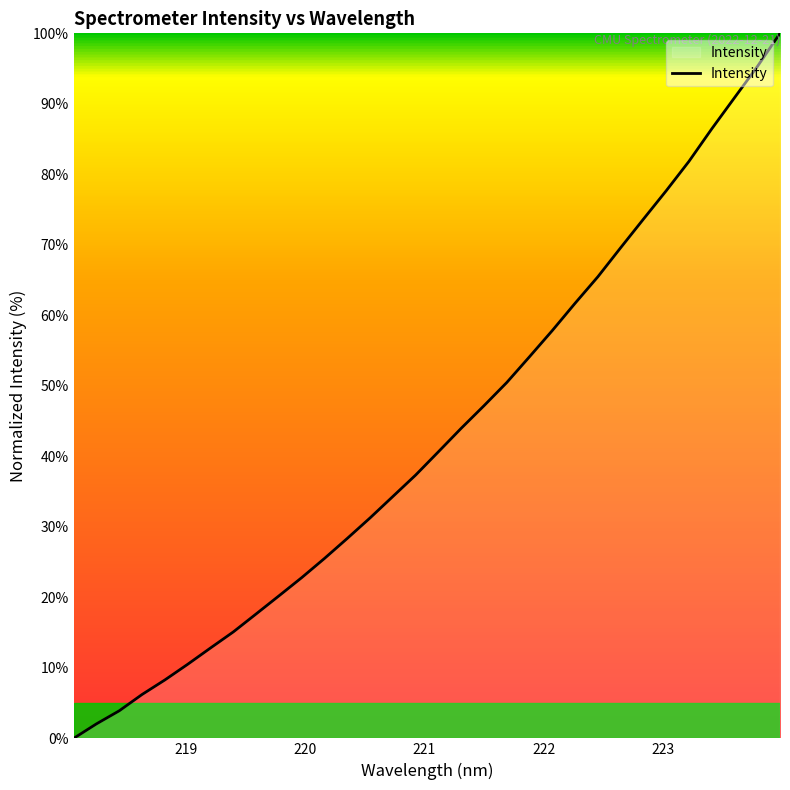

How many lines are shown in the chart?

1